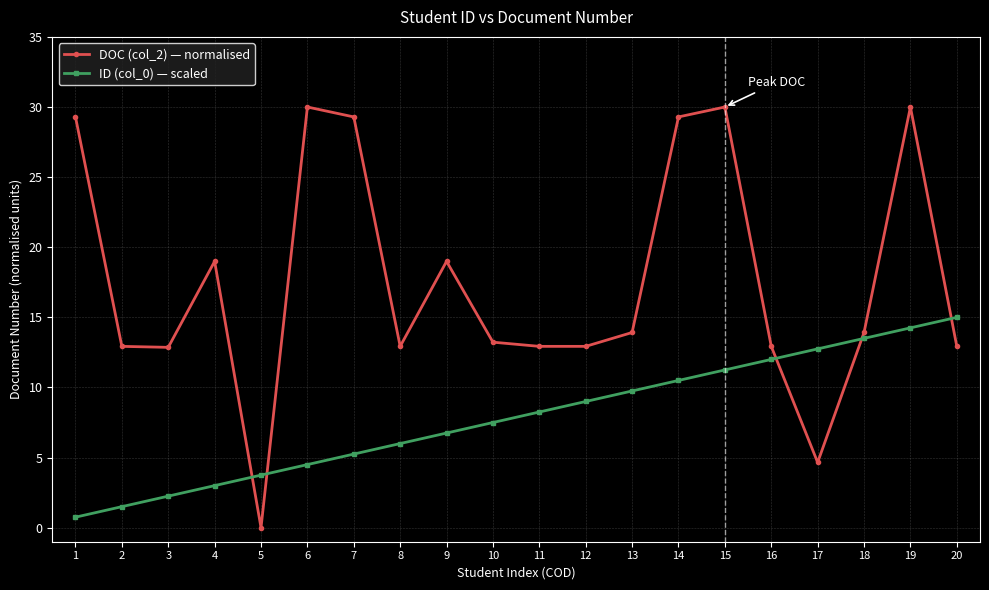

Which label corresponds to the smallest value in the chart?

5